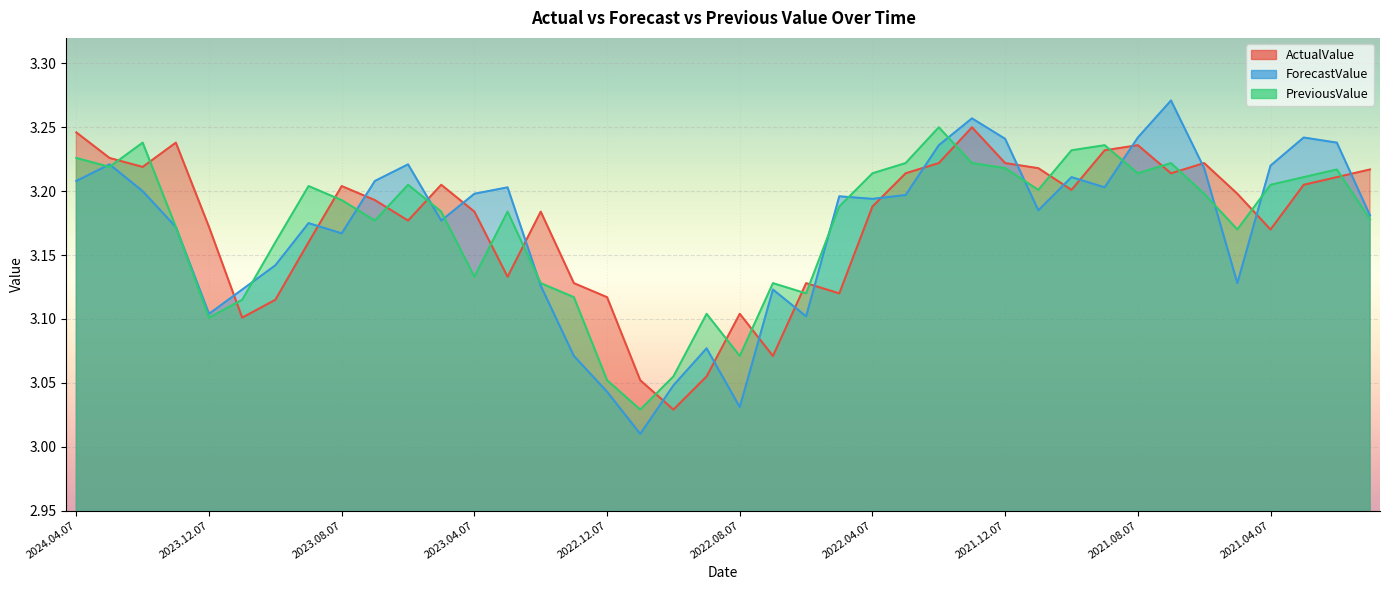

Which series has the largest total across all categories?

ActualValue